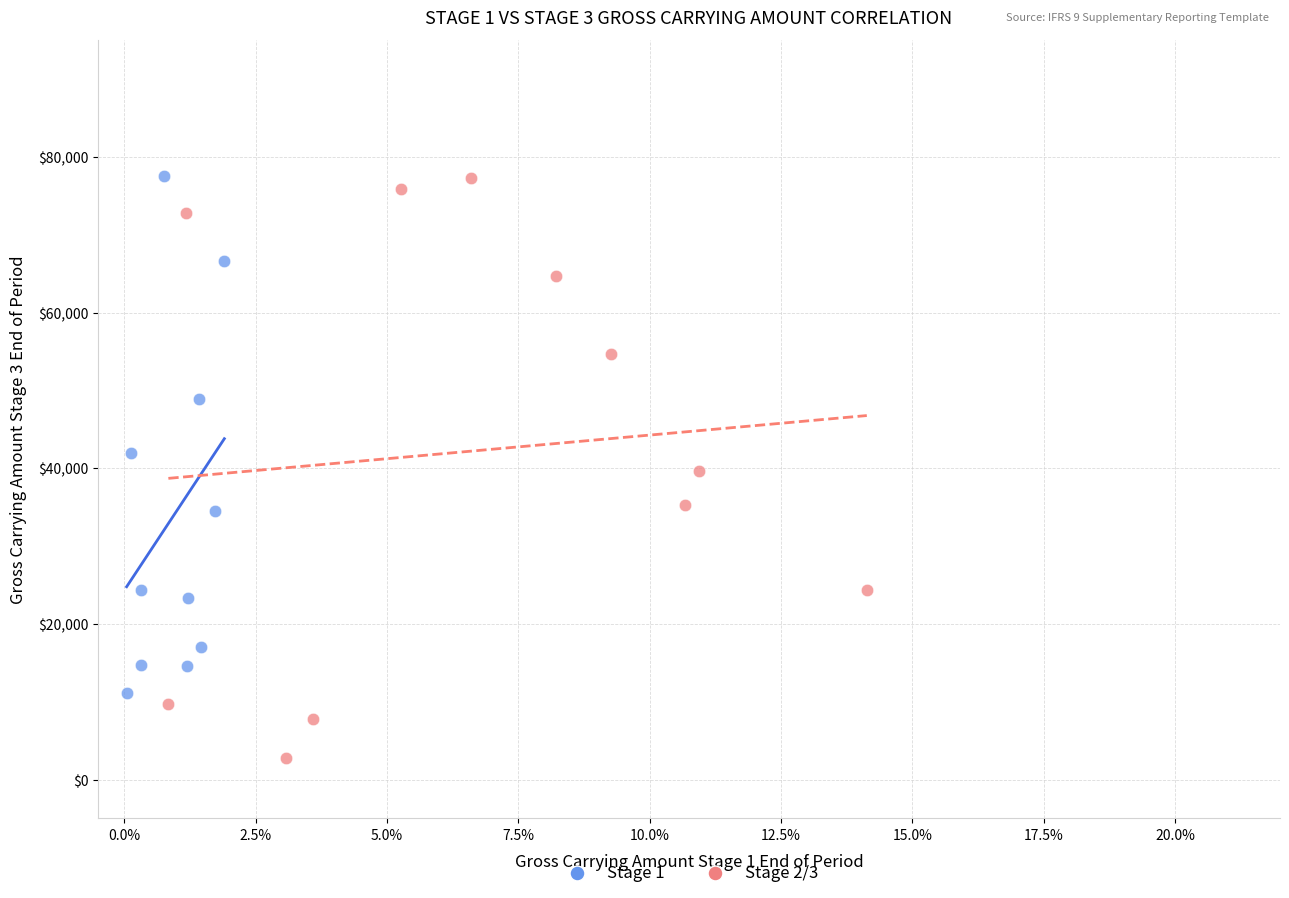

Which series reaches the minimum Y coordinate?

Stage 2/3